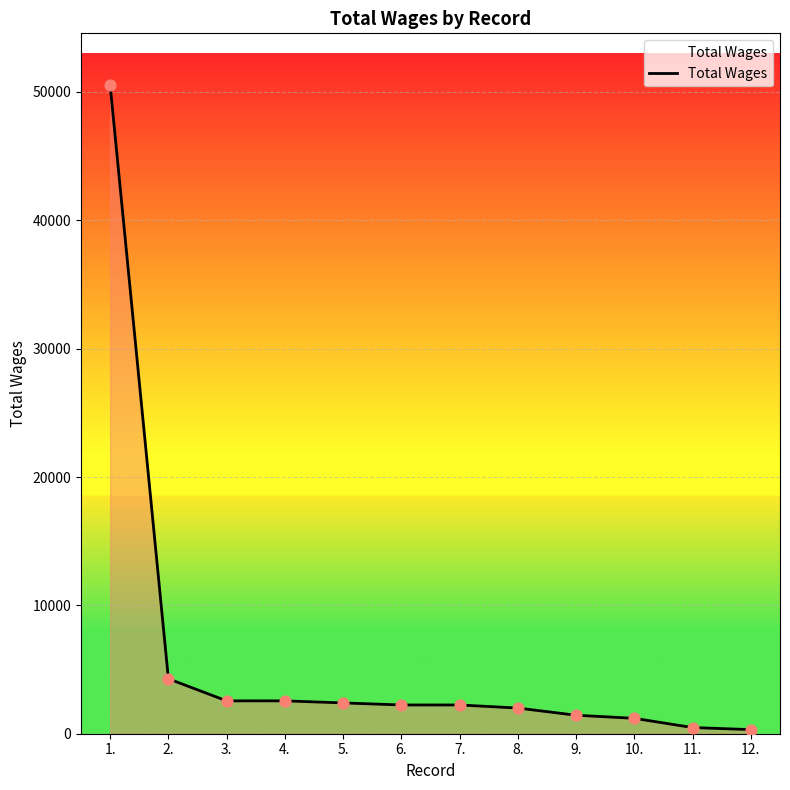

Between 9. and 1., which is larger?

1.